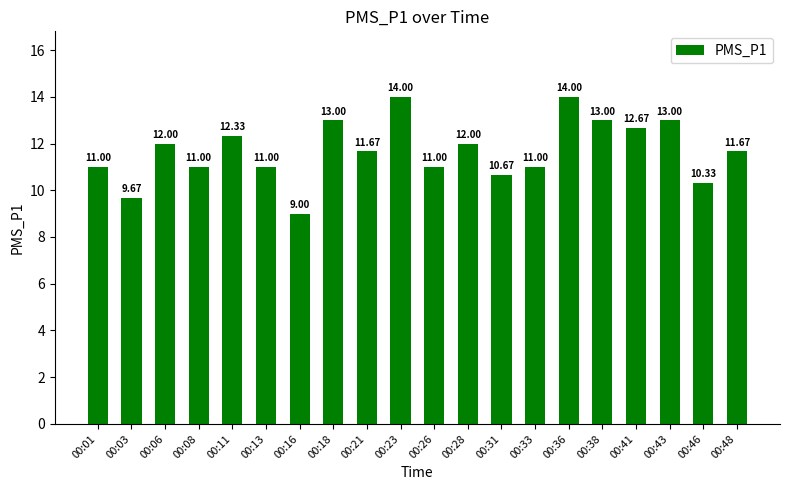

Approximately how many times larger is the value at 00:08 compared to 00:38?

0.8